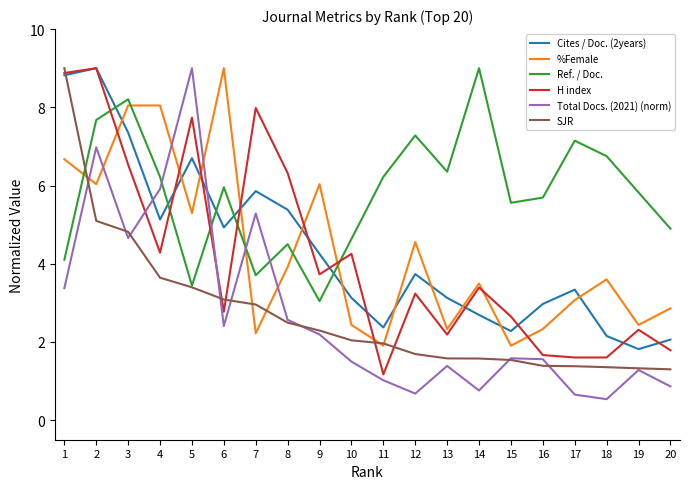

Does the chart have visible grid lines?

No